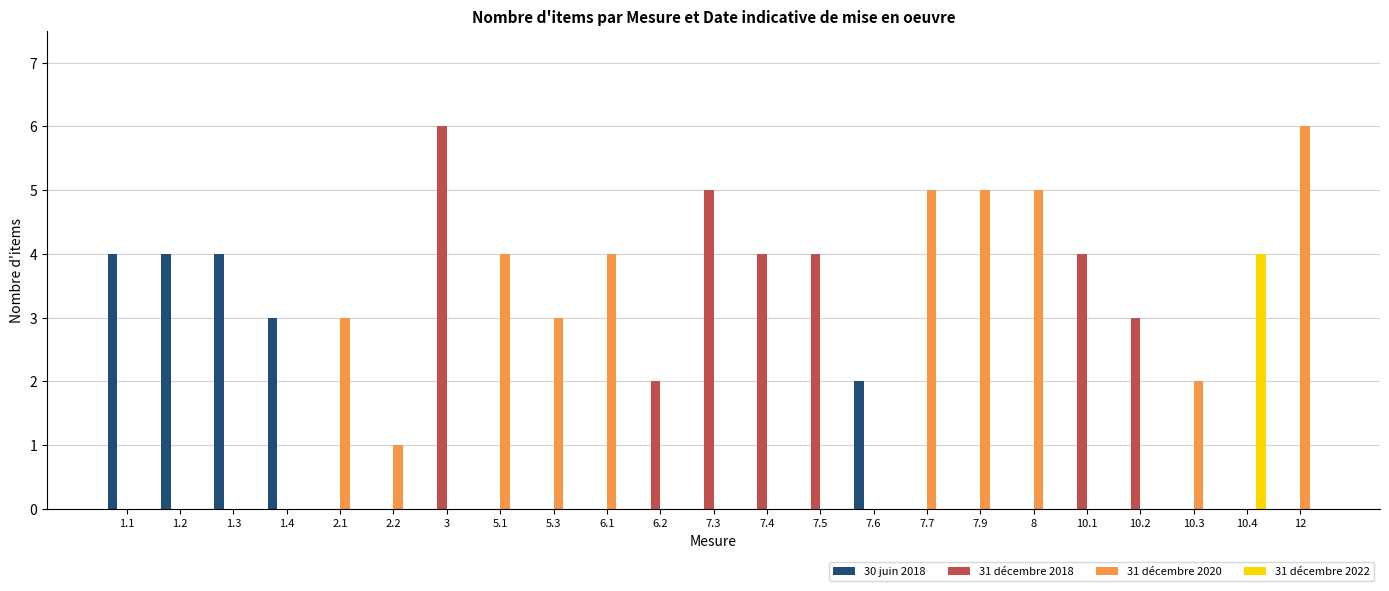

How many 31 décembre 2018 values are between 0 and 3?

18